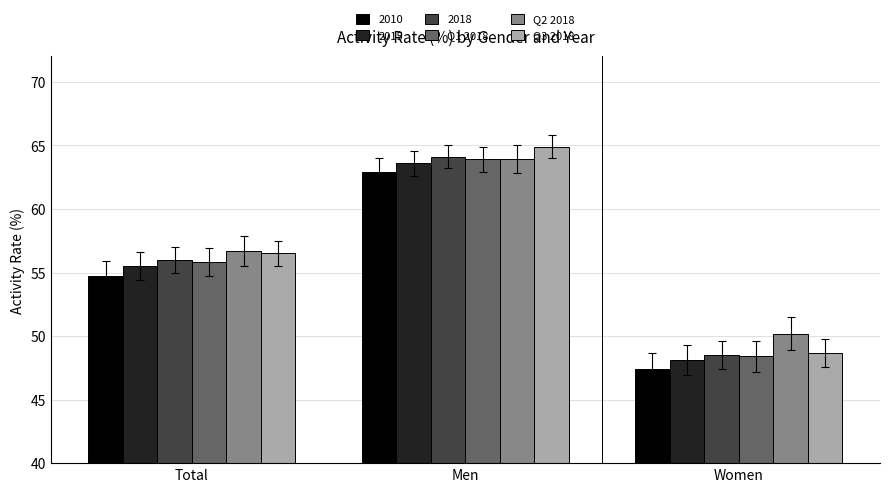

What is the label of the 2nd bar from the right?

Men